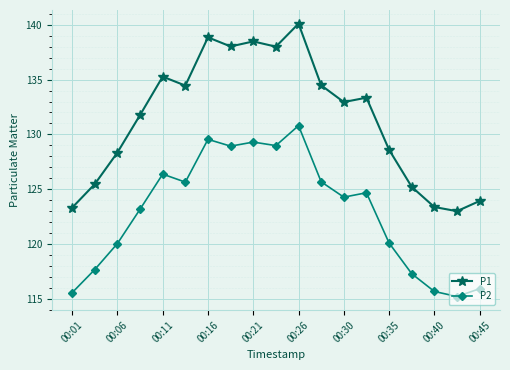

How many data points in P2 are less than 124?

9